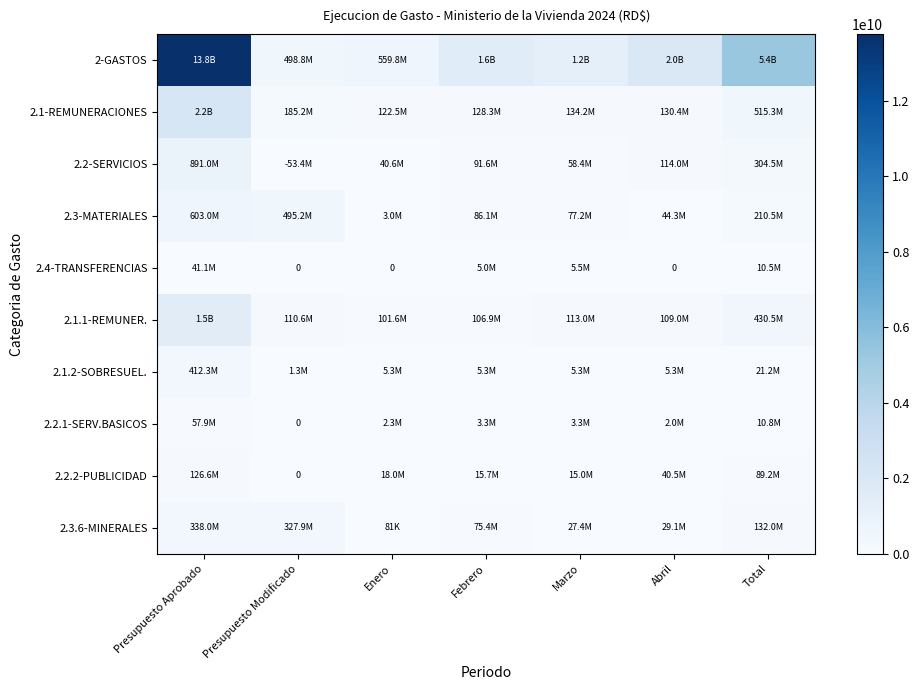

Which has a higher value, Presupuesto Aprobado or Marzo?

Presupuesto Aprobado